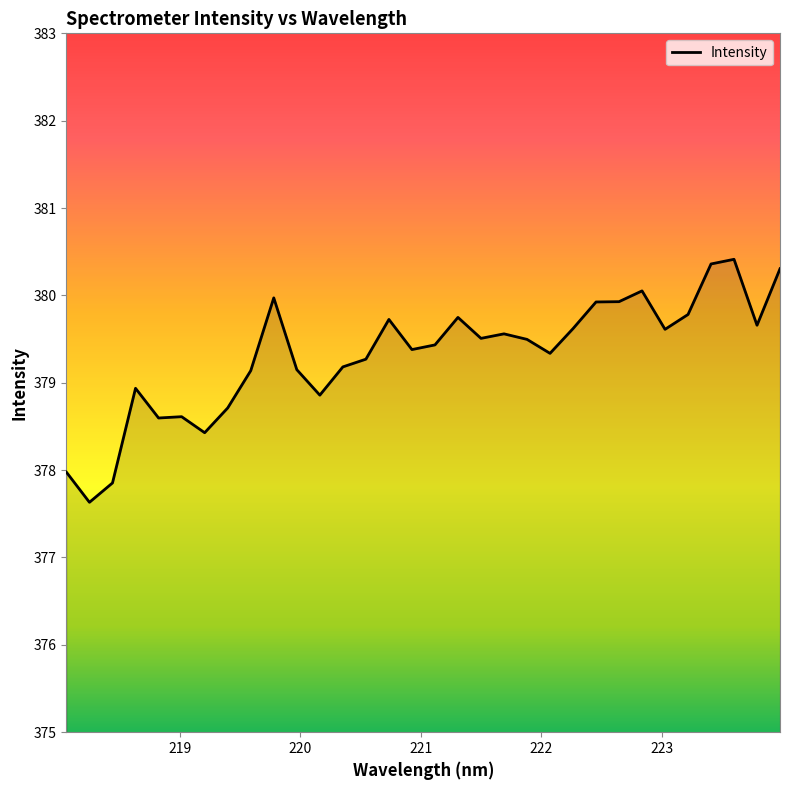

What is the difference between the maximum and minimum values?

2.8